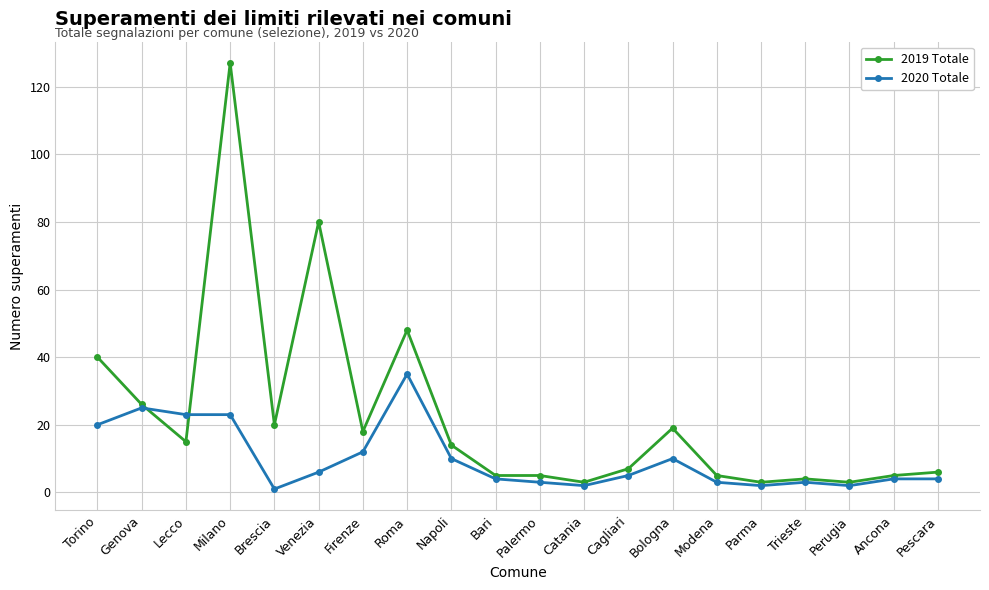

The 2019 Totale series shows 80 at Venezia. True or false?

True